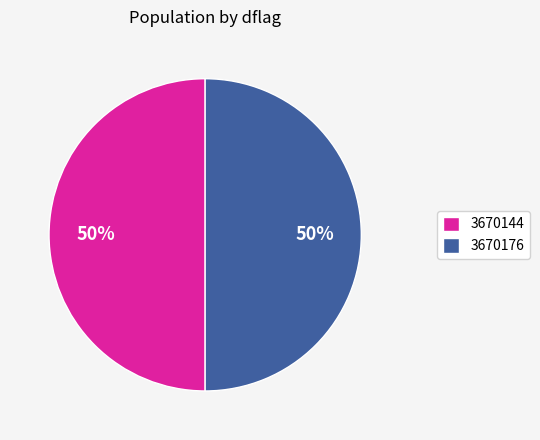

Combined, do 3670176 and 3670144 account for over 50%?

Yes